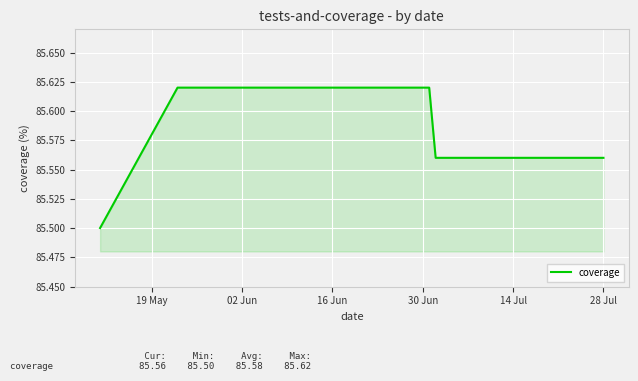

How many values are between 85 and 86?

6